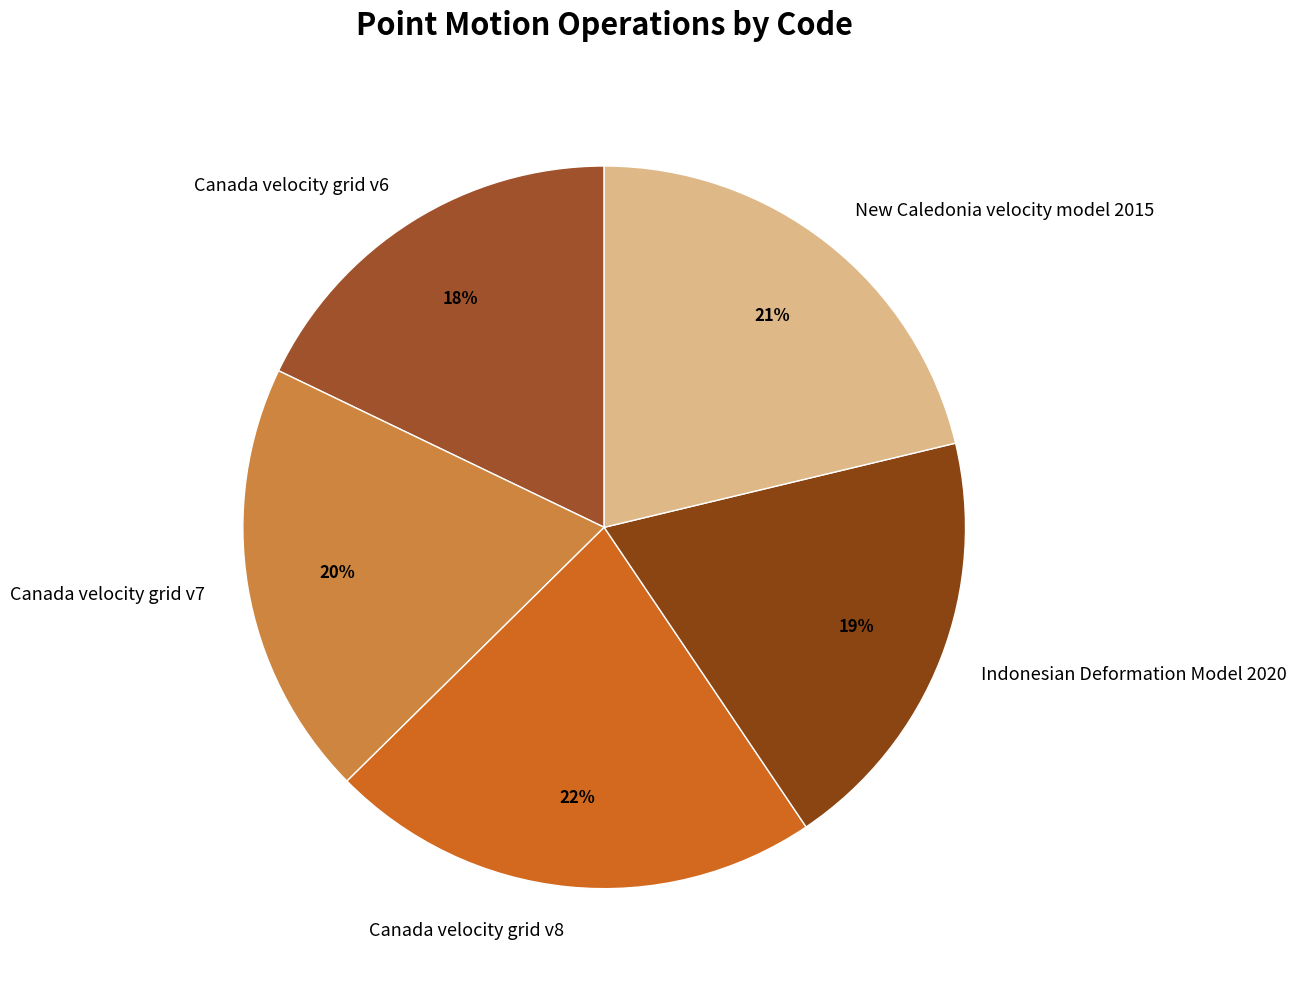

Does Indonesian Deformation Model 2020 represent more than half of the total?

No